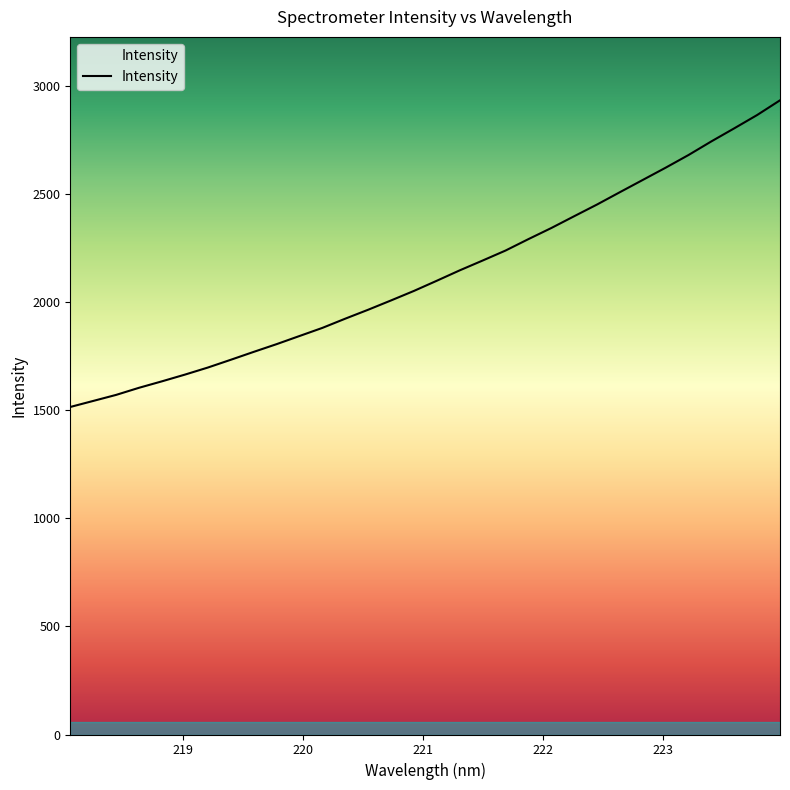

What is the minimum value shown in the chart?

1515.5